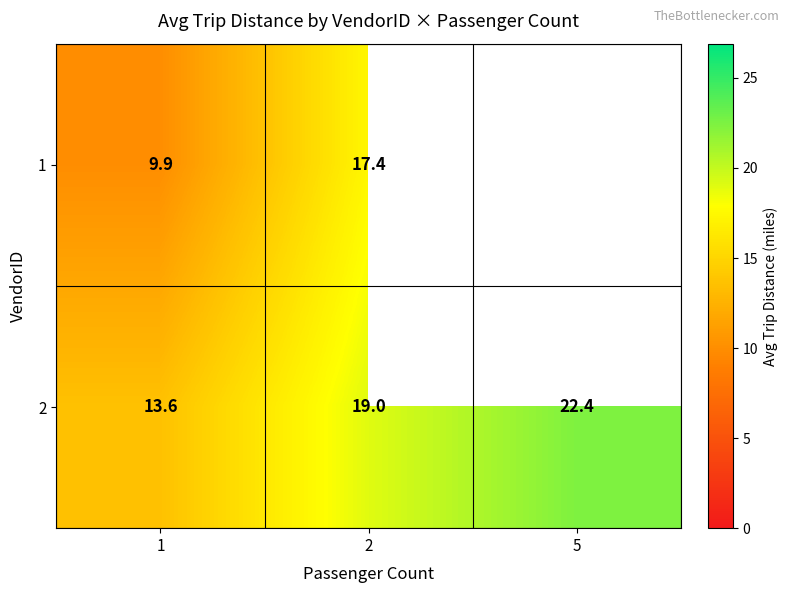

Between 5 and 2, which is larger?

2